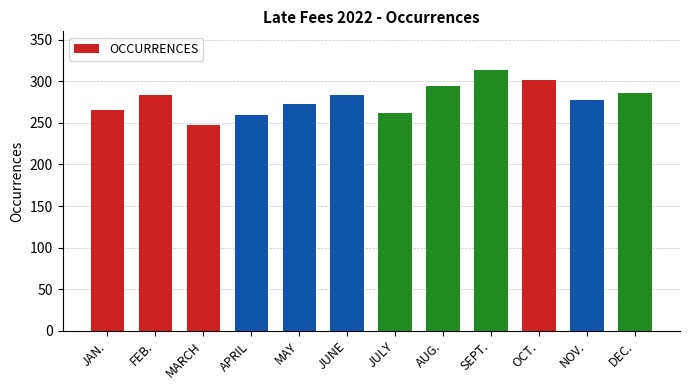

What is the sum of the values at FEB. and APRIL?

543